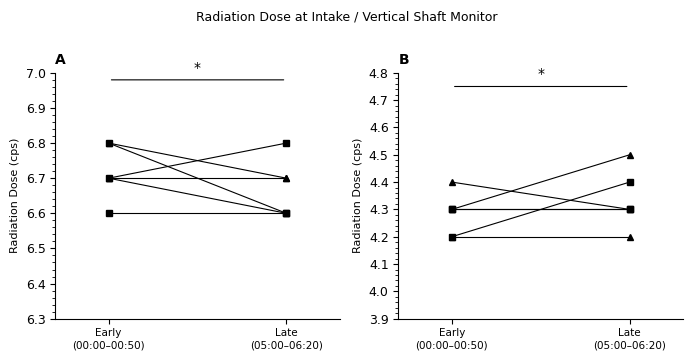

Which has a higher value, Early
(00:00–00:50) or Late
(05:00–06:20)?

Late
(05:00–06:20)